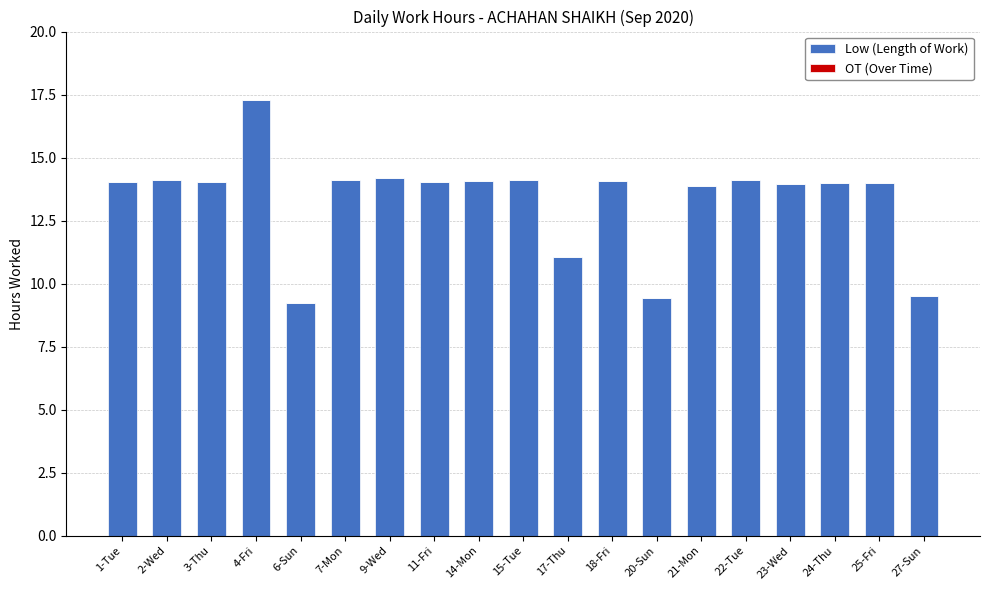

What is the approximate value at 17-Thu?

11.0